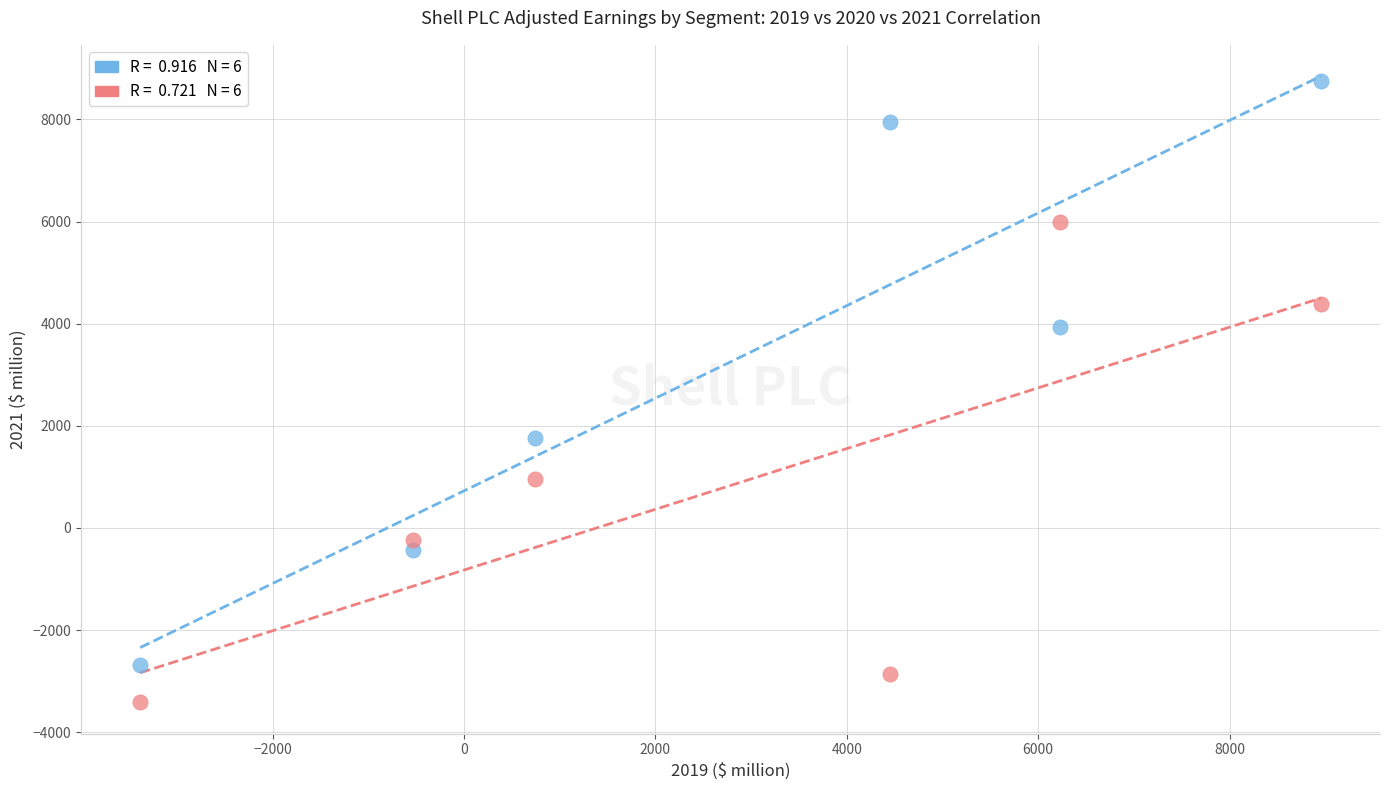

Across all data points, what is the average Y value?

2011